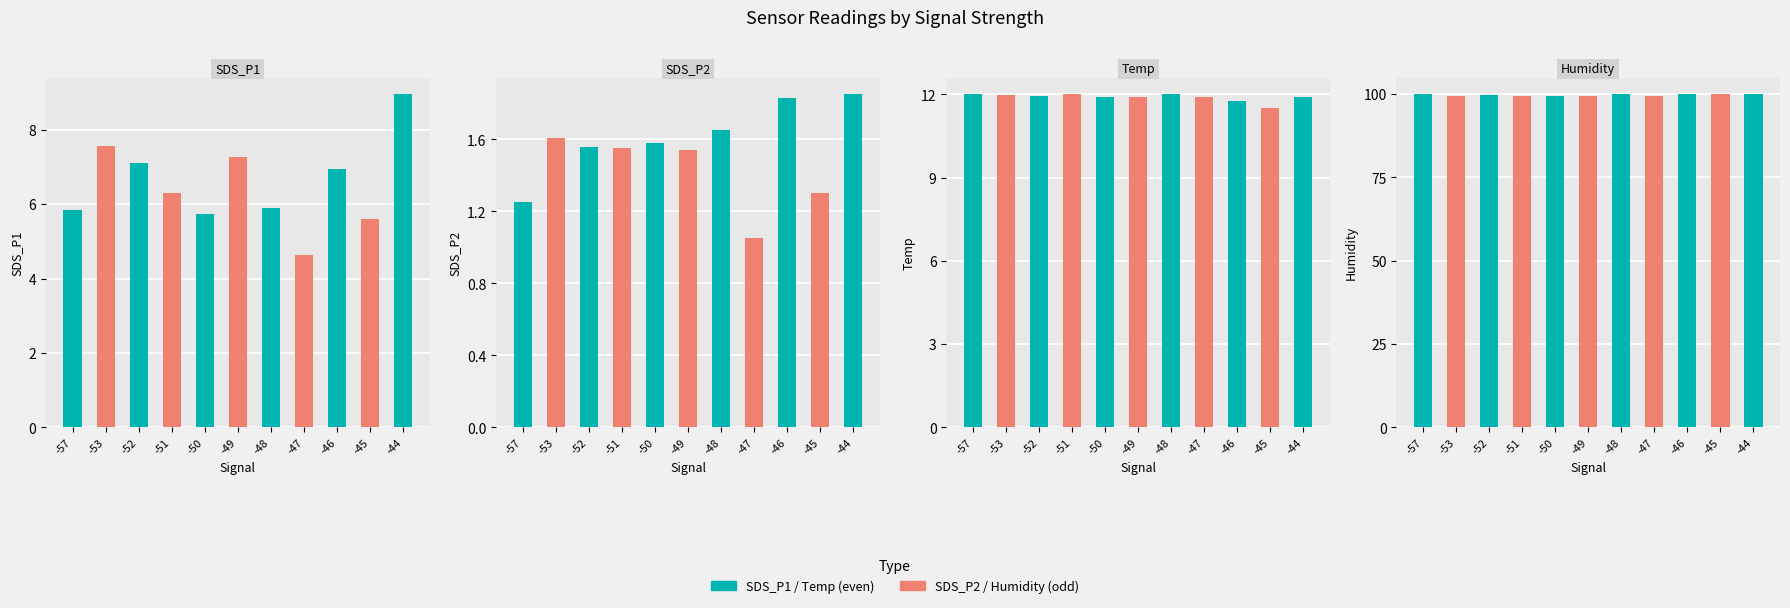

Where is Humidity nearest to the value 99?

-50